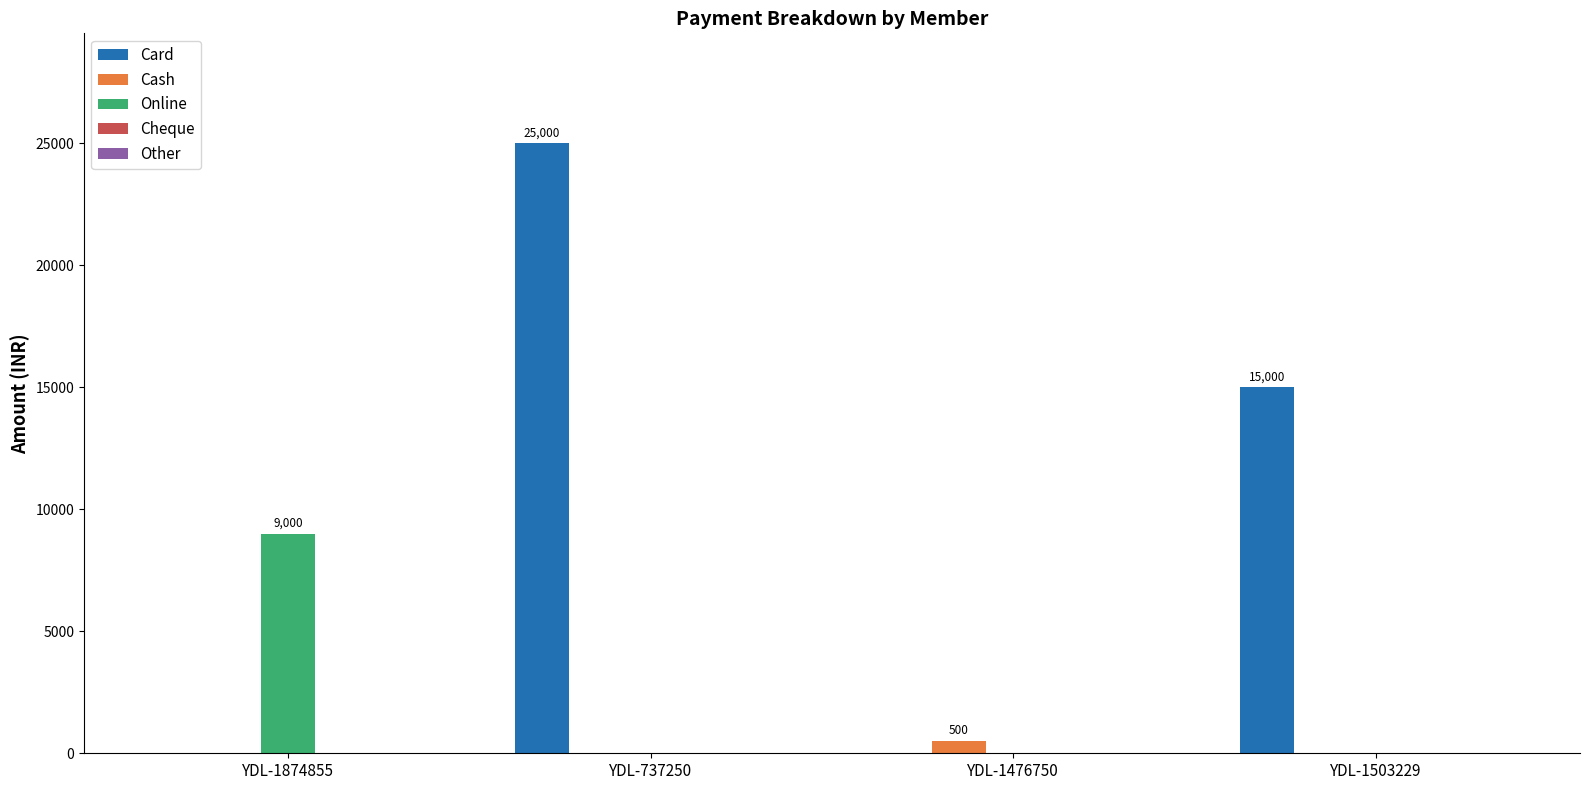

At which label does Card first exceed 15000?

YDL-737250